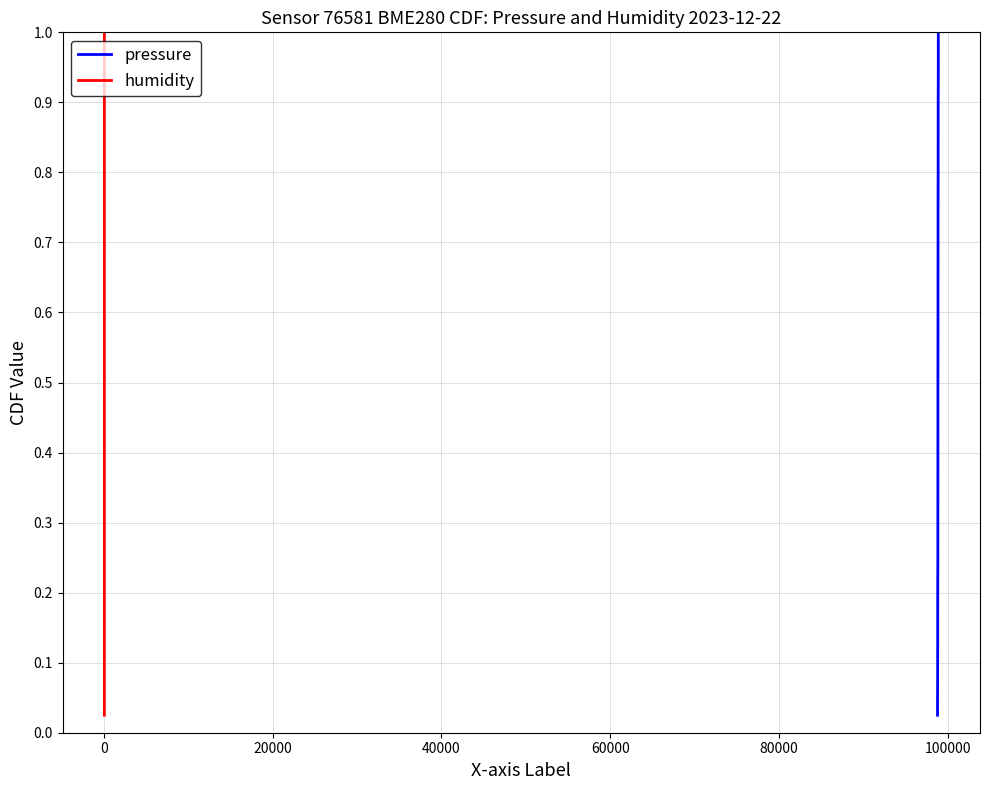

True or false: humidity has a value of 0.8 at 22.

False